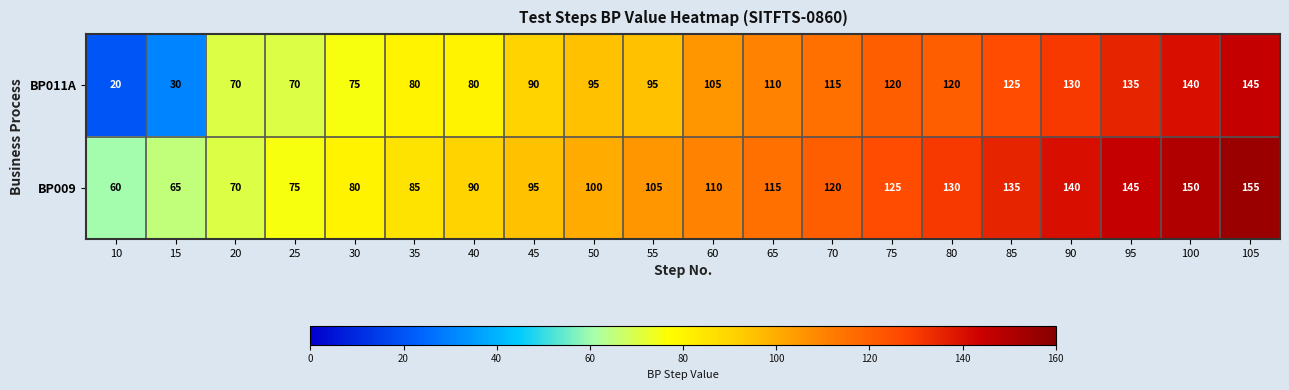

Which category has the lowest value across all series?

10